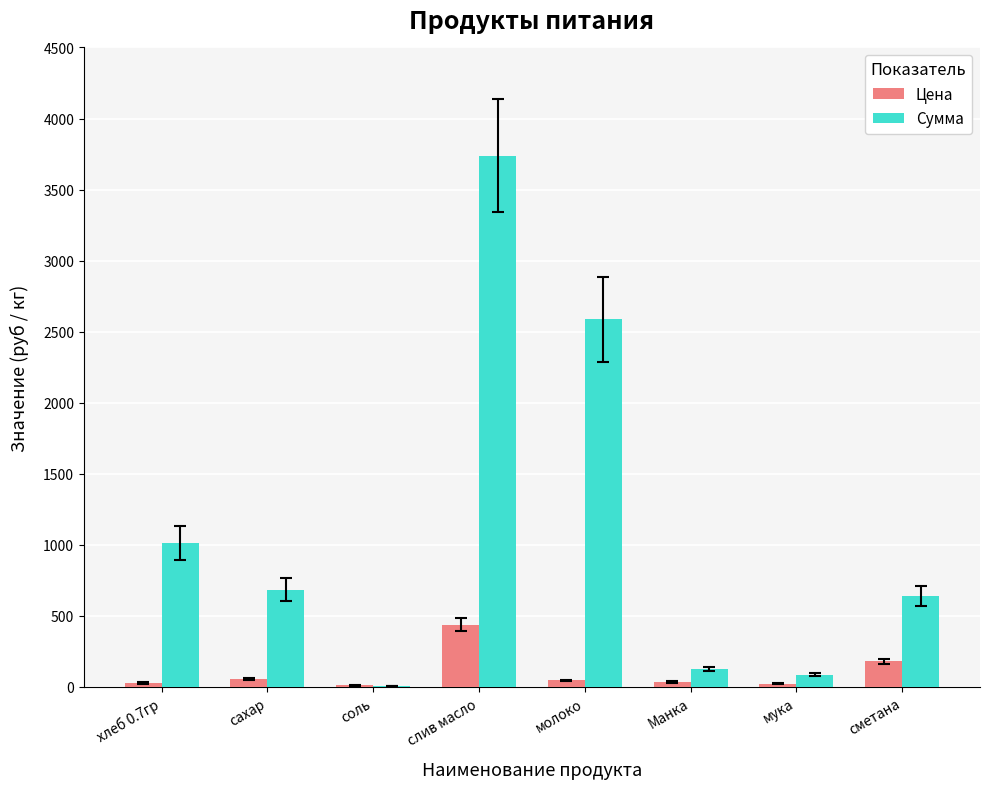

Is it true that Сумма equals 124.2 at Манка?

True